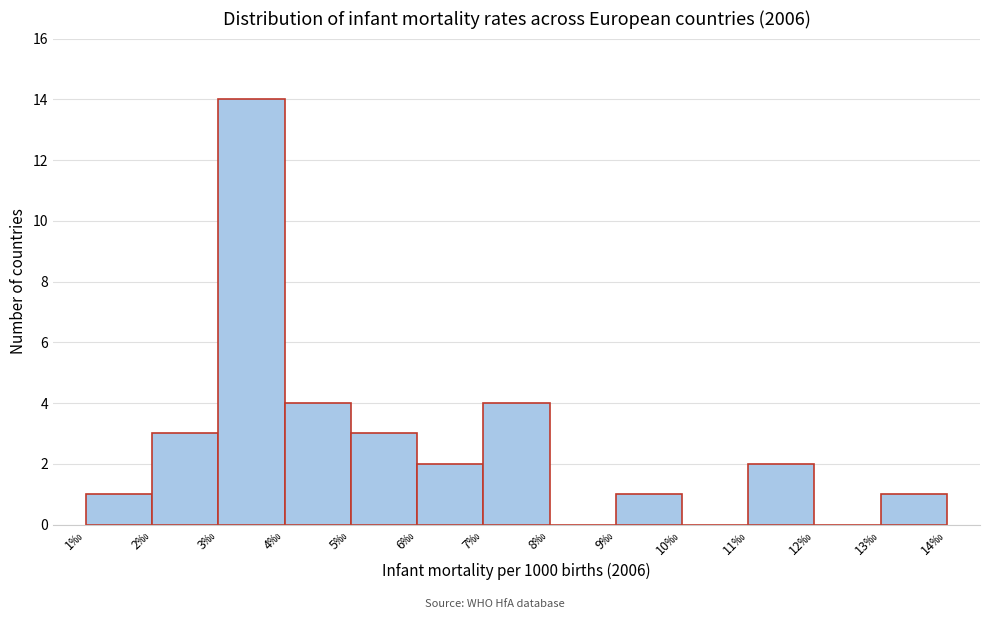

Which range on the x-axis has the tallest bar?

3 to 4